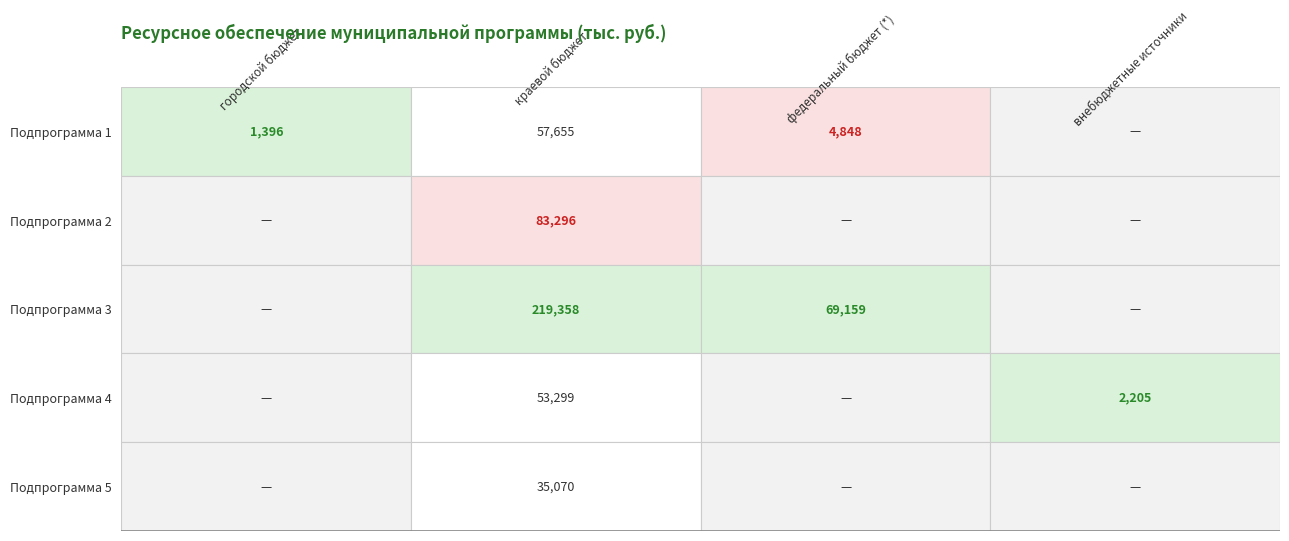

The value of Подпрограмма 2 at внебюджетные источники is 0.0. True or false?

True